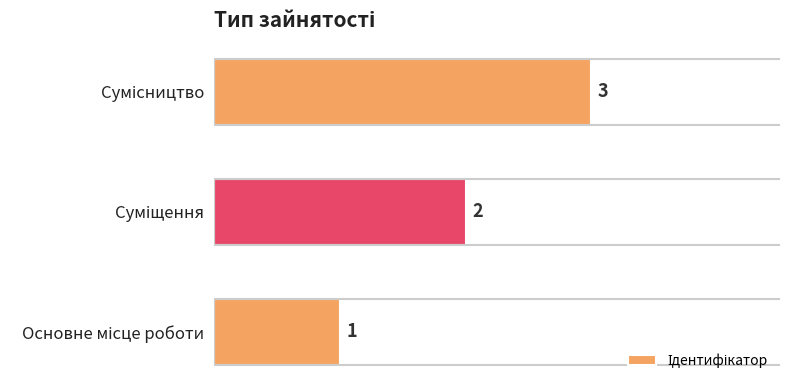

What is the sum of all values?

6